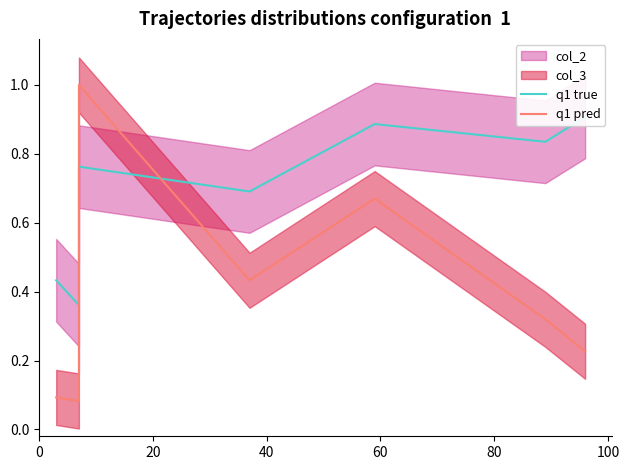

Which series has the largest total across all categories?

q1 true